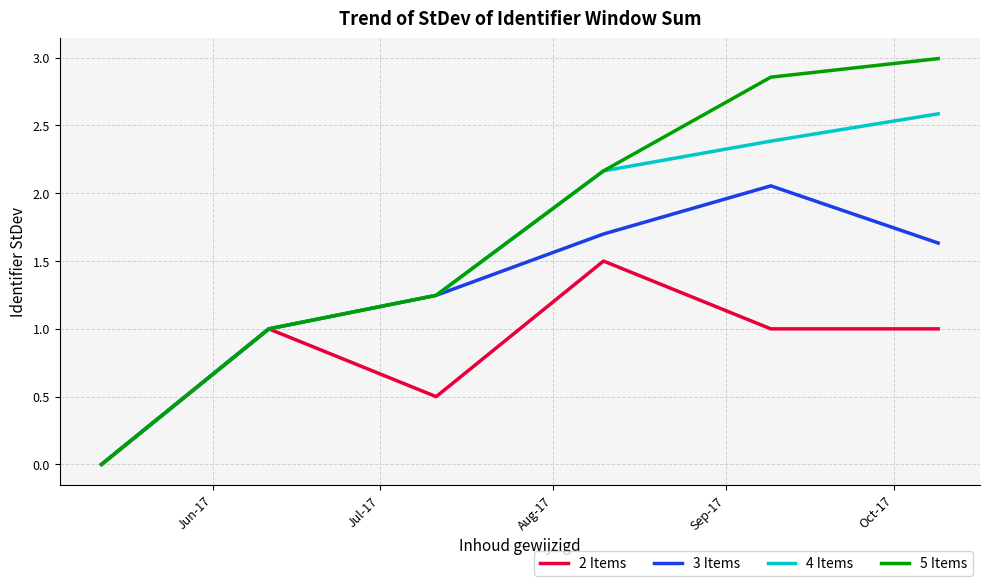

What is the highest value of the 4 Items series?

2.6